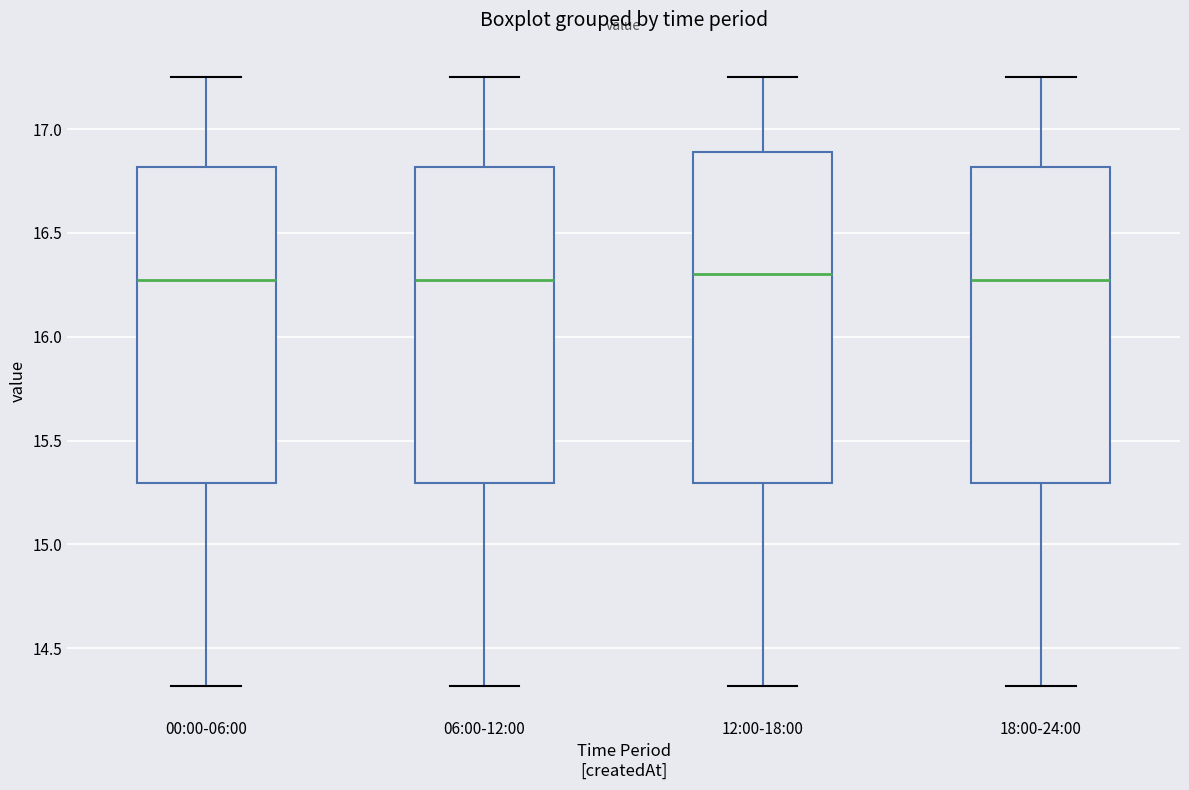

Which box is the tallest, from its lower edge to its upper edge?

12:00-18:00